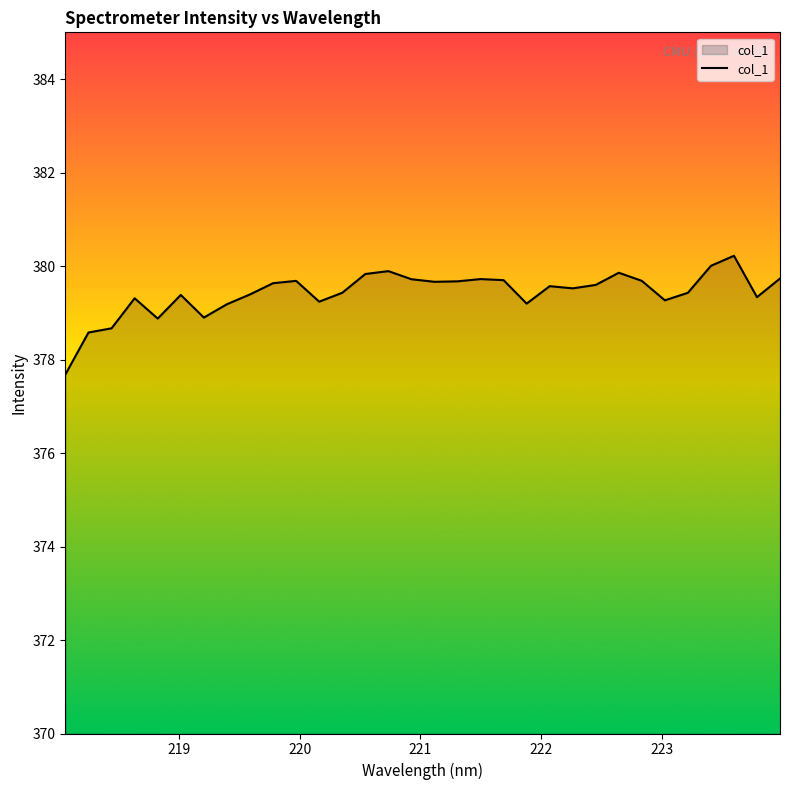

What is the difference between the maximum and minimum values?

2.5